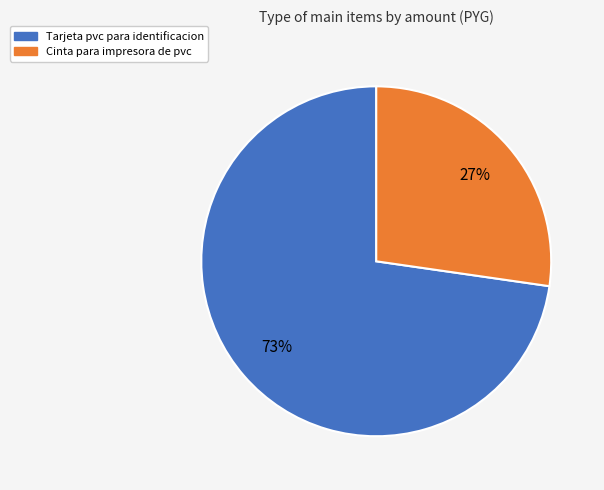

To the nearest percent, what is the average slice percentage?

50%